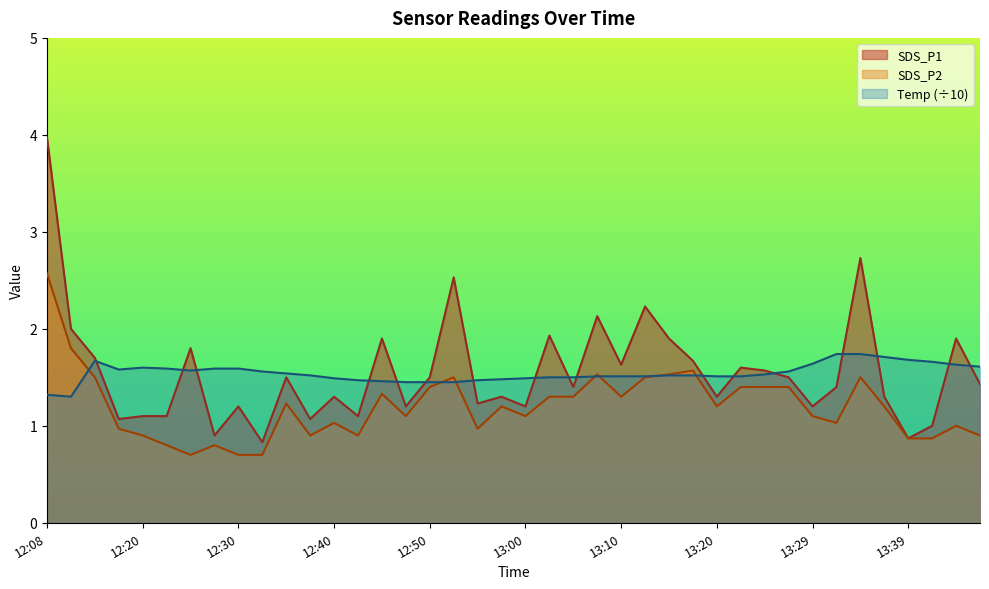

Between which two adjacent categories do SDS_P1 and Temp first intersect?

12:15 and 12:18